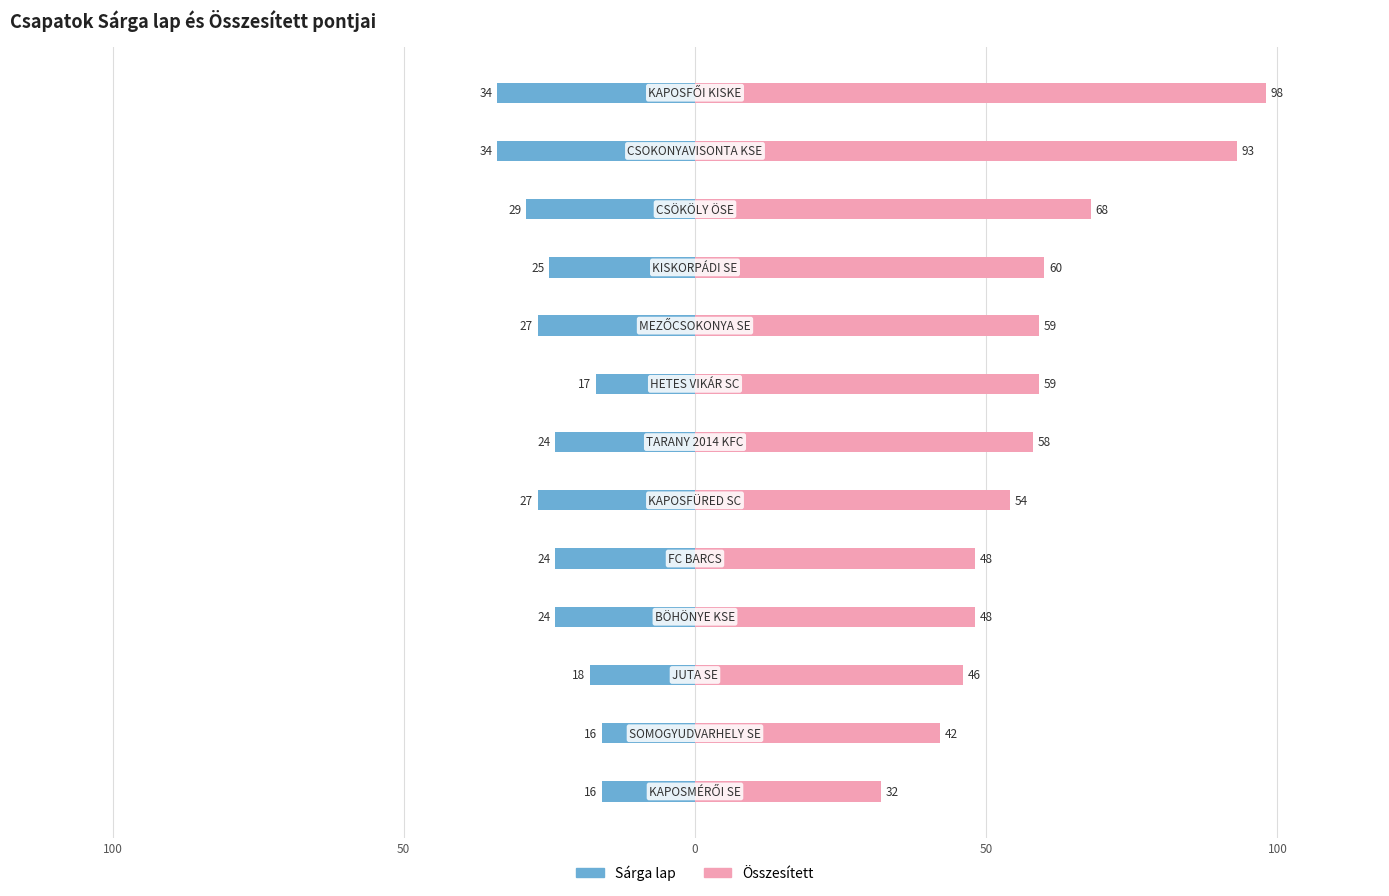

What are all the series names shown in the legend?

Sárga lap, Összesített